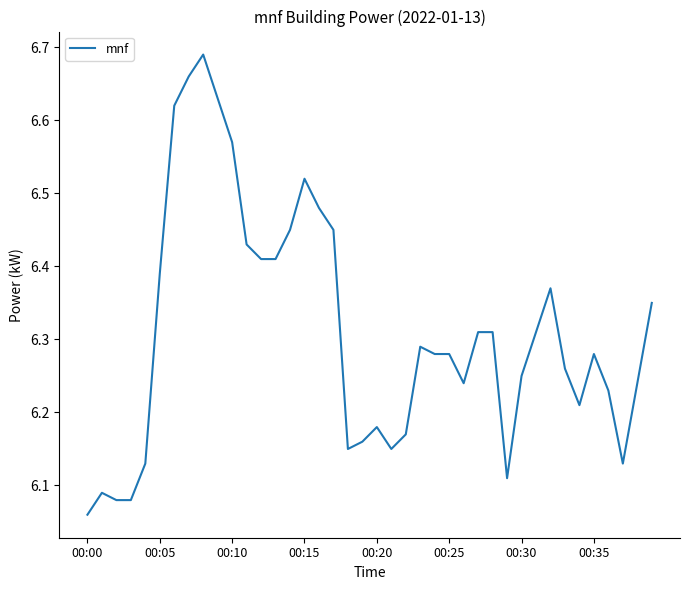

True or false: the data has more than 1 interior local peaks.

True